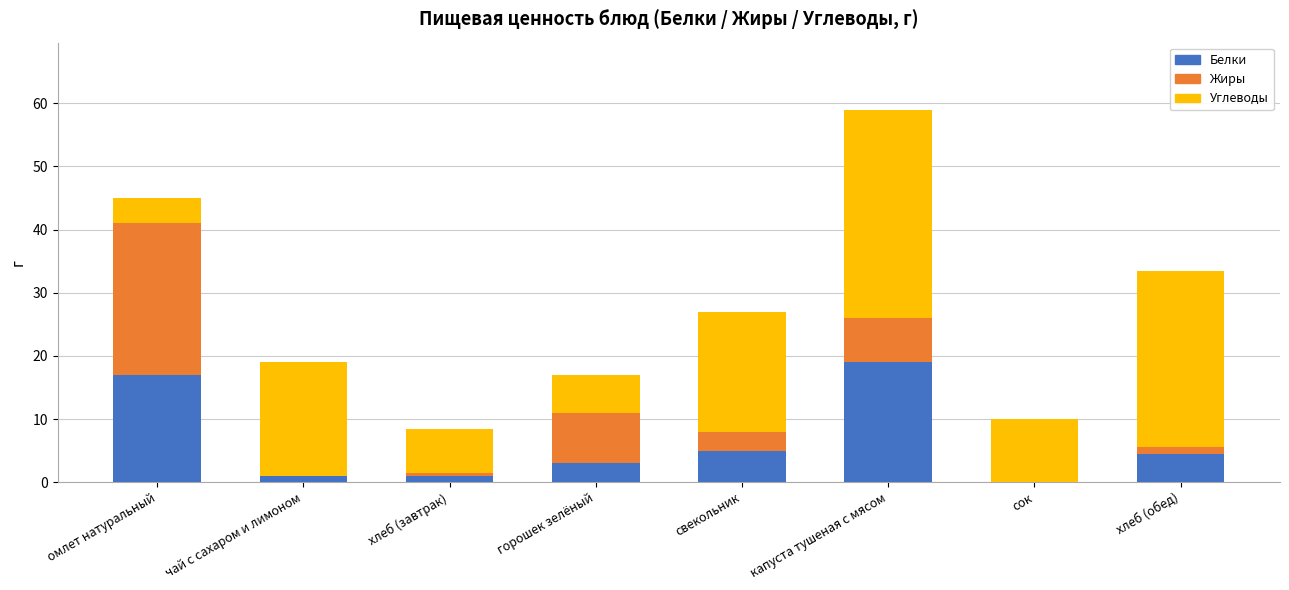

The value of Белки at капуста тушеная с мясом is 32.5. True or false?

False